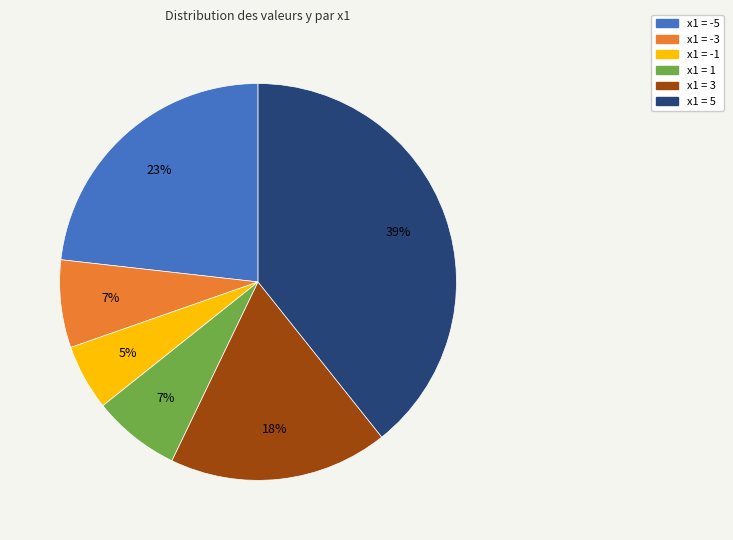

Which has a higher value, x1 = 1 or x1 = -1?

x1 = 1